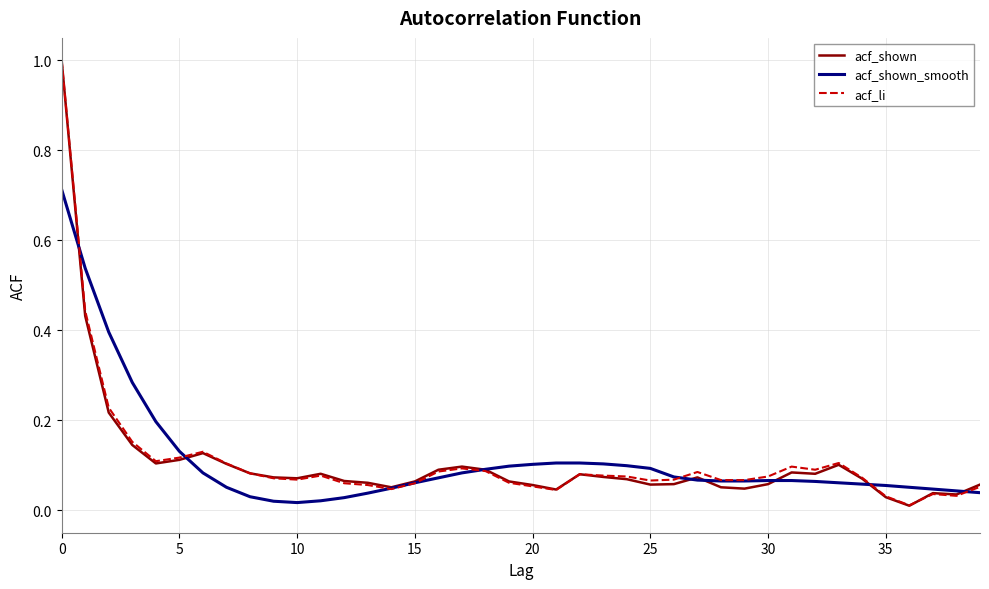

What is the maximum value for acf_li?

1.0